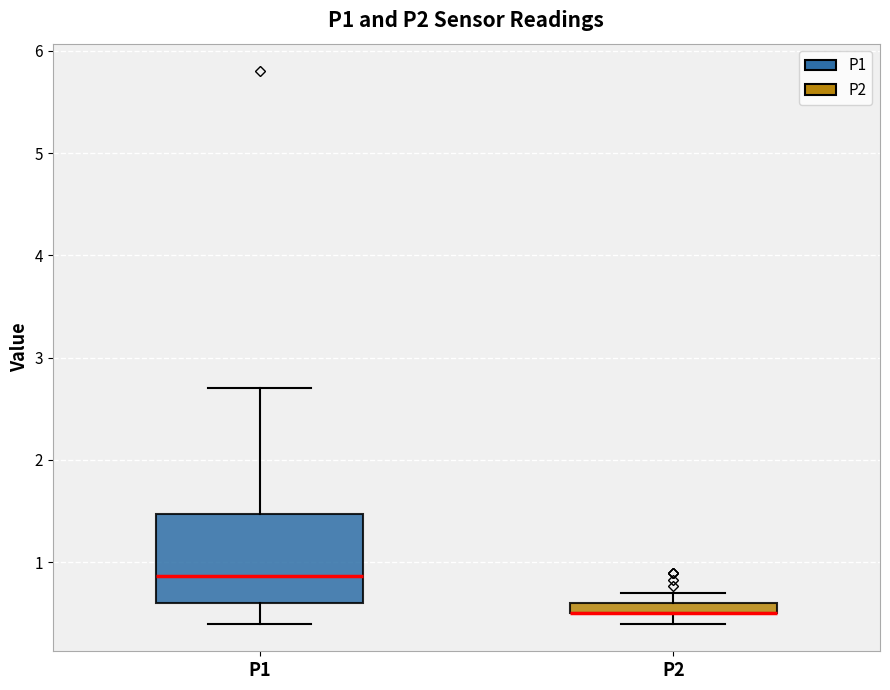

Comparing the boxes themselves (not the whiskers), which one is the tallest?

P1